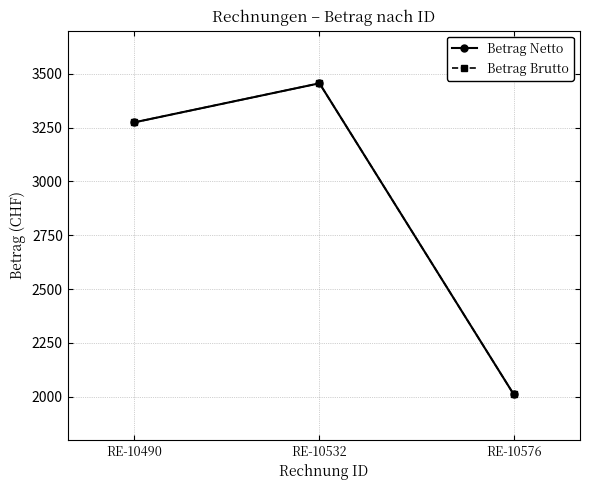

Reading left to right, transcribe all the data shown in this chart.

Betrag Netto: RE-10490=3274.2	RE-10532=3455.9	RE-10576=2011.1
Betrag Brutto: RE-10490=3274.2	RE-10532=3455.9	RE-10576=2011.1